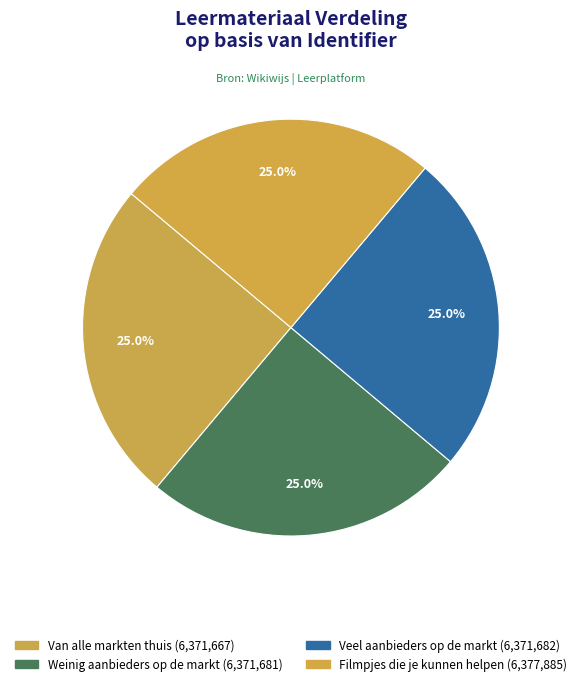

What percentage is NOT represented by Veel aanbieders op de markt?

75.0%